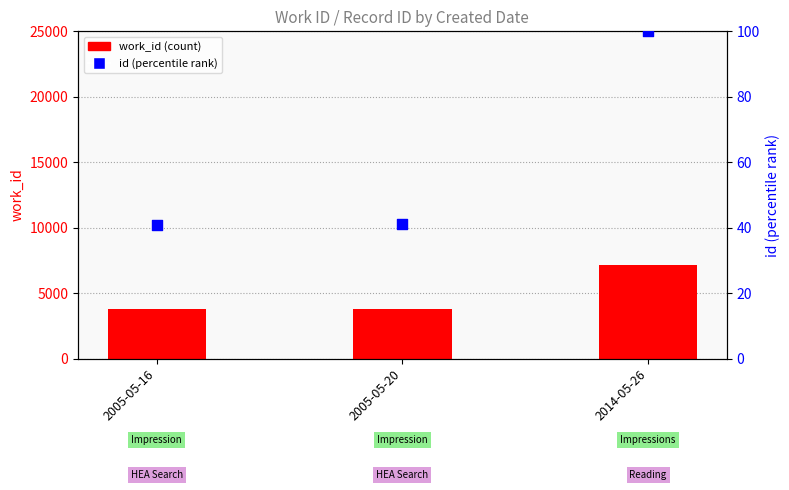

Which series has the largest total across all categories?

work_id